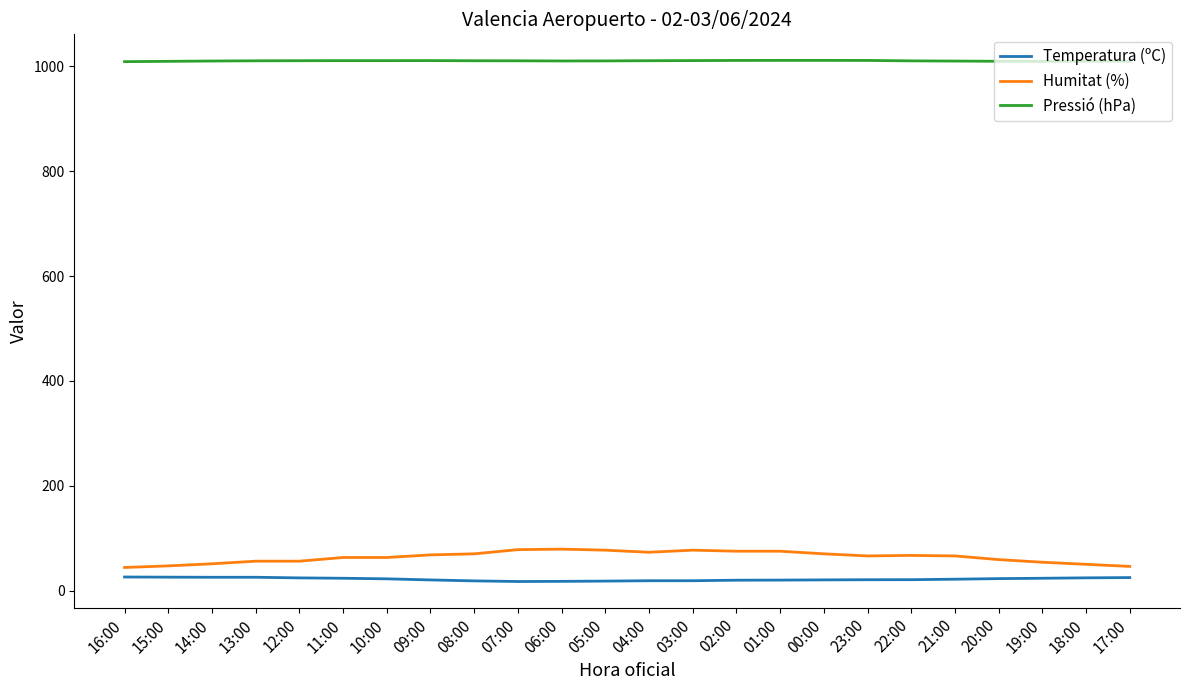

What is the approximate value of Temperatura (ºC) at 20:00?

22.7